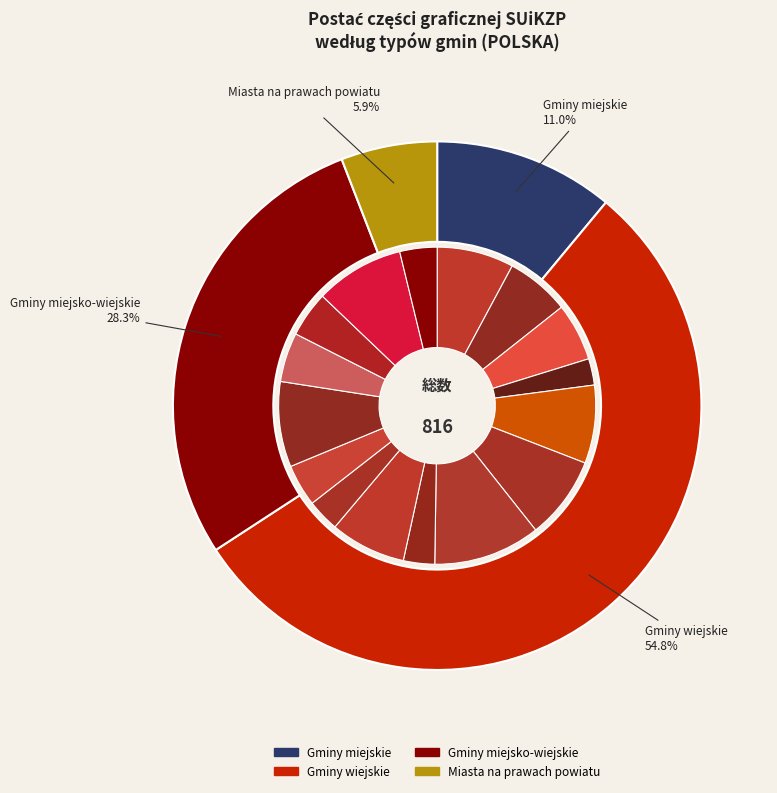

To the nearest percent, what is the difference between the LUBELSKIE and ŚLĄSKIE slice percentages?

3%